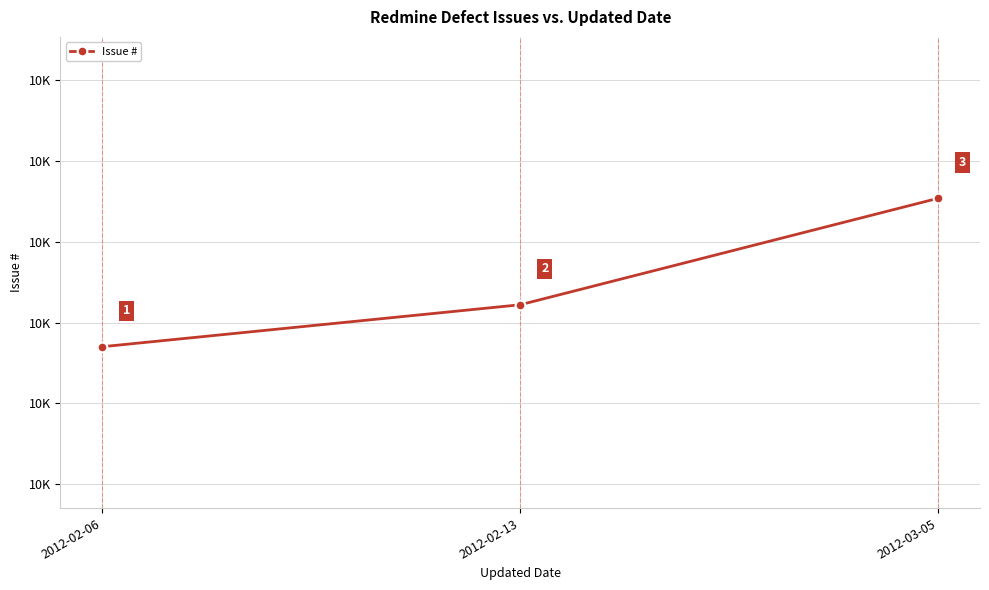

What is the ratio of the value at 2012-02-06 to the value at 2012-02-13?

1.0